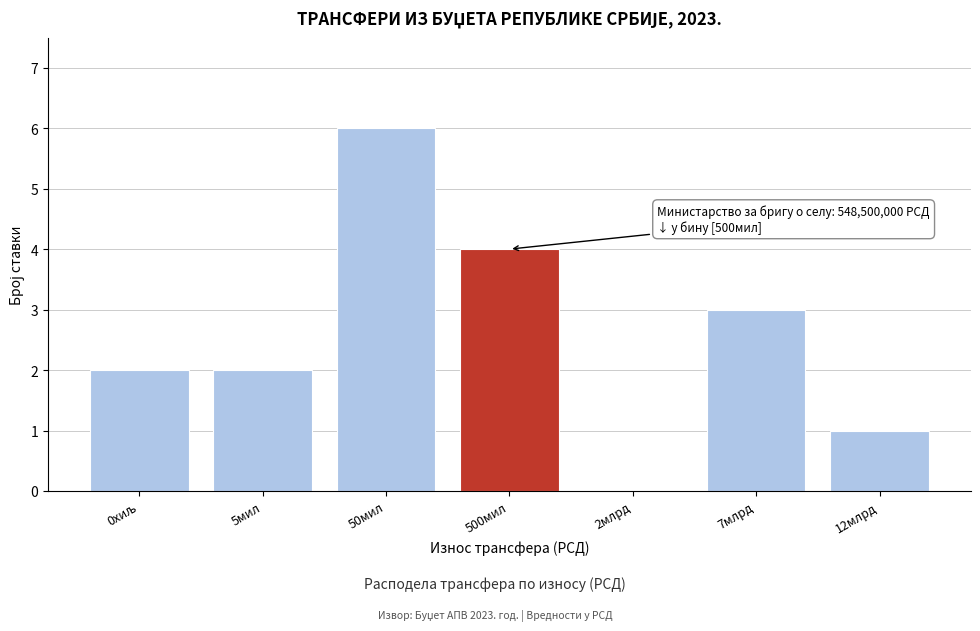

The chart shows a value of 6 at 50мил. True or false?

True